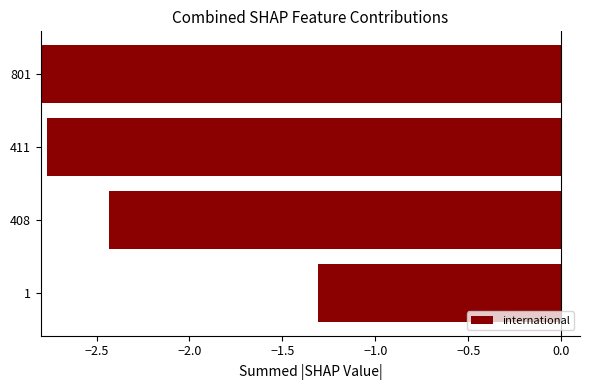

What is the change in value from 408 to 411?

-0.3